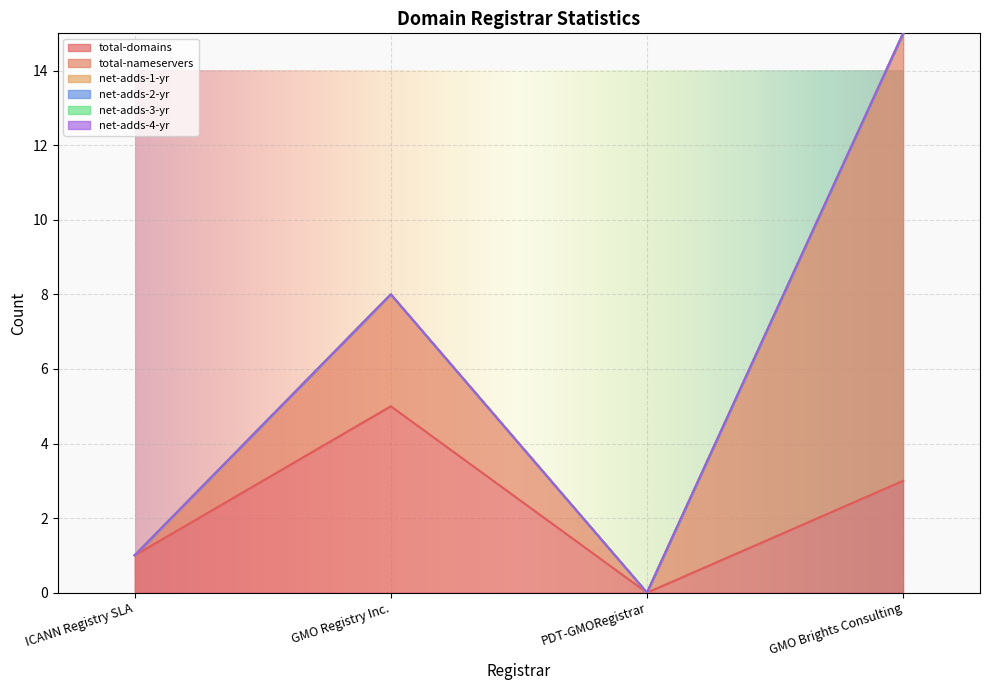

What is the total value across all series at GMO Brights Consulting?

15